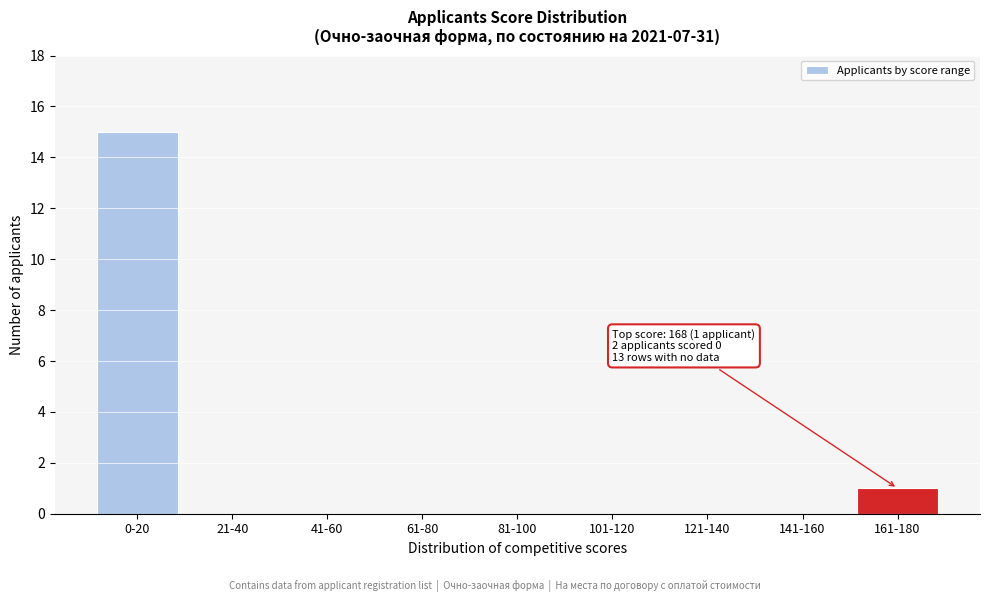

Reading left to right, extract all data points from this chart.

0-20=15	21-40=0	41-60=0	61-80=0	81-100=0	101-120=0	121-140=0	141-160=0	161-180=1